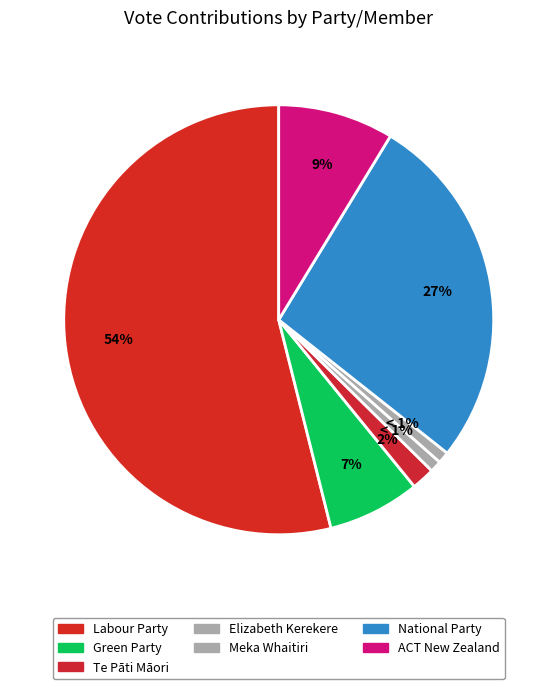

What percentage is NOT represented by National Party?

73.0%